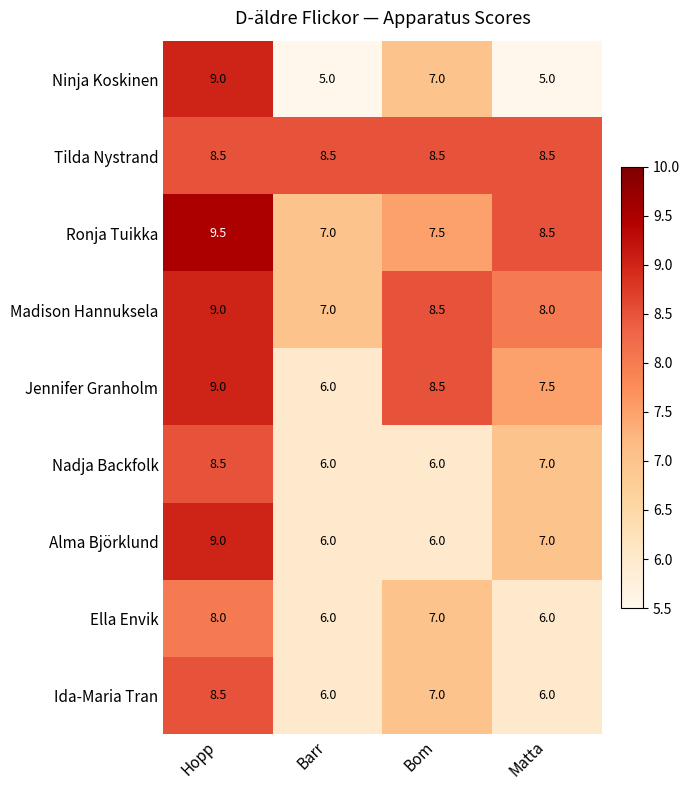

What is the difference between the maximum and minimum values in the Jennifer Granholm series?

3.0